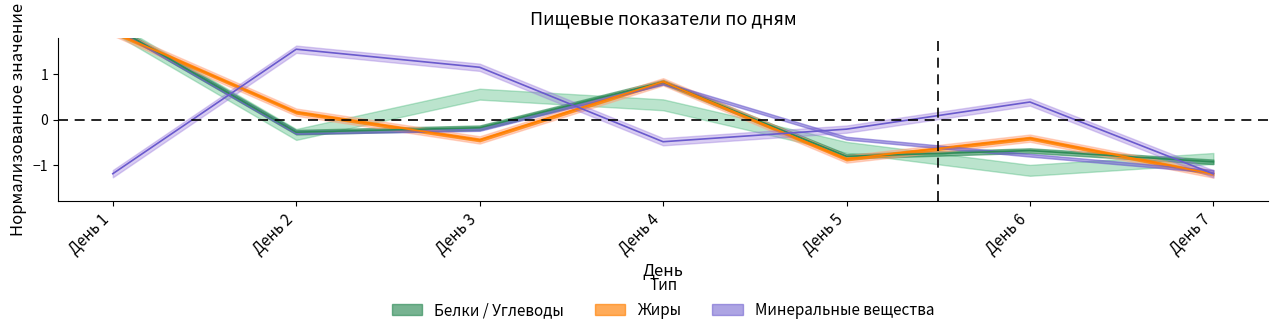

How many series are shown in this chart?

3